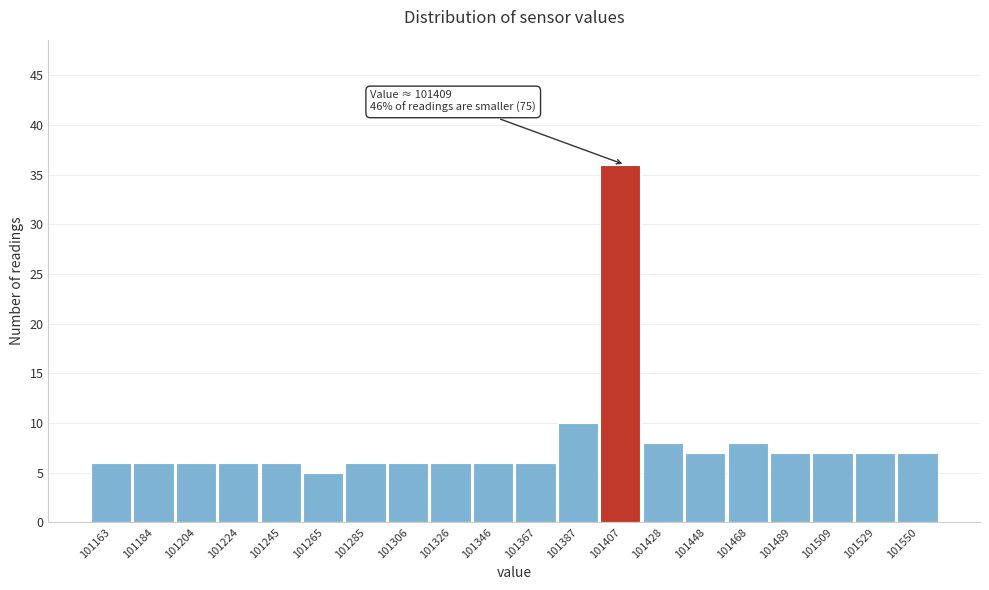

Over which range of the x-axis is the bar tallest?

101395 to 101420